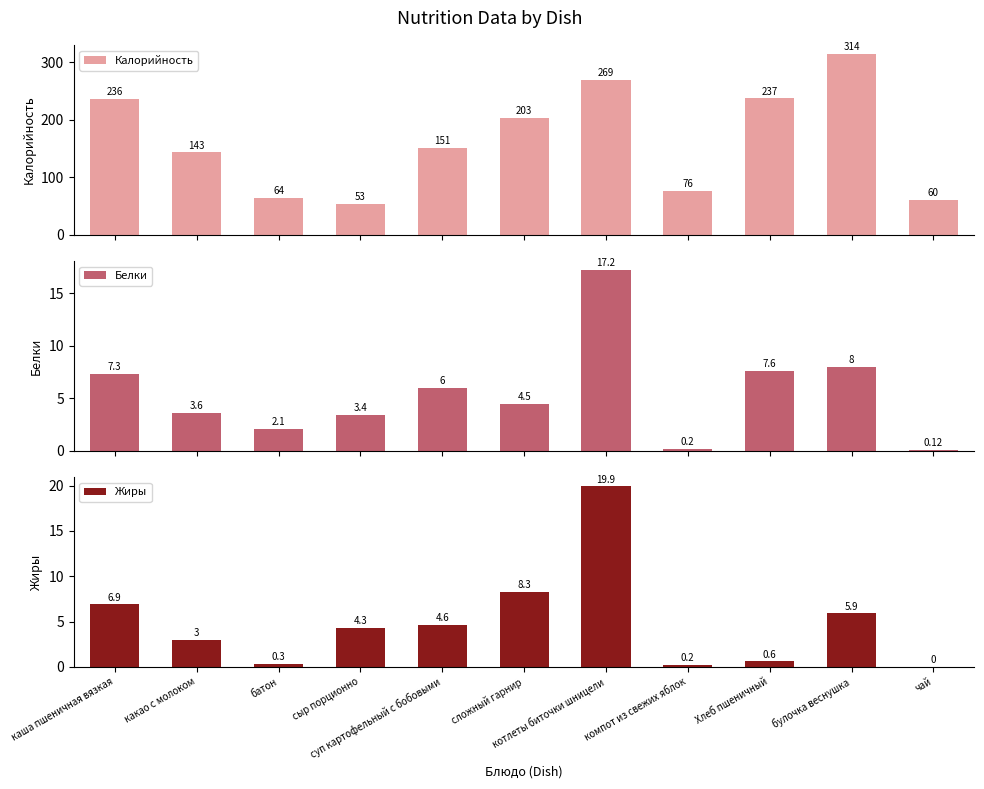

What position from the left is батон?

3